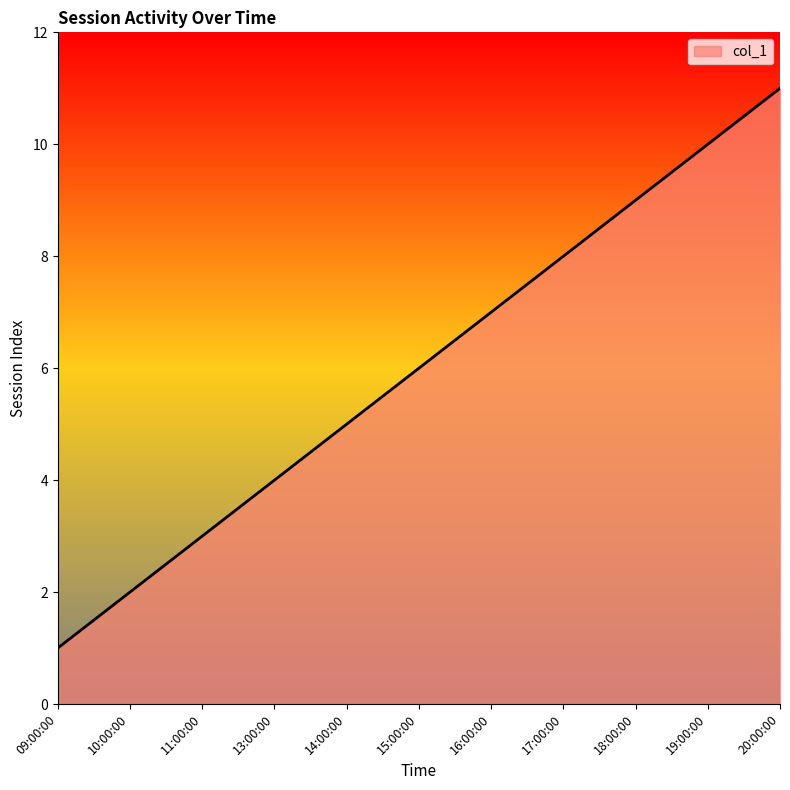

What position from the right is 19:00:00?

2